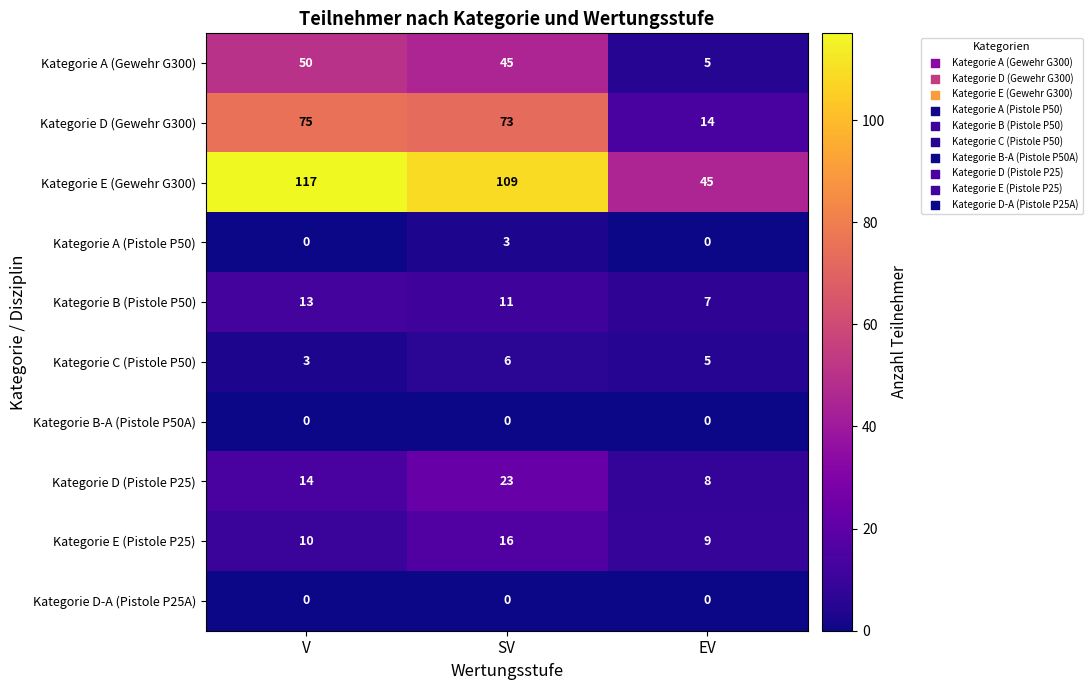

What is the average value of the Kategorie D (Gewehr G300) series?

54